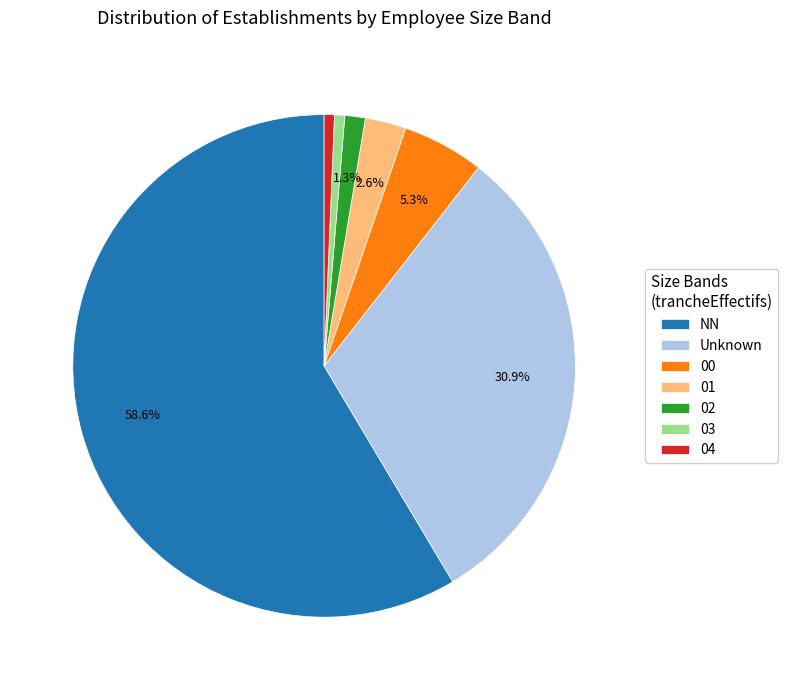

Which category has the biggest portion of the pie?

NN